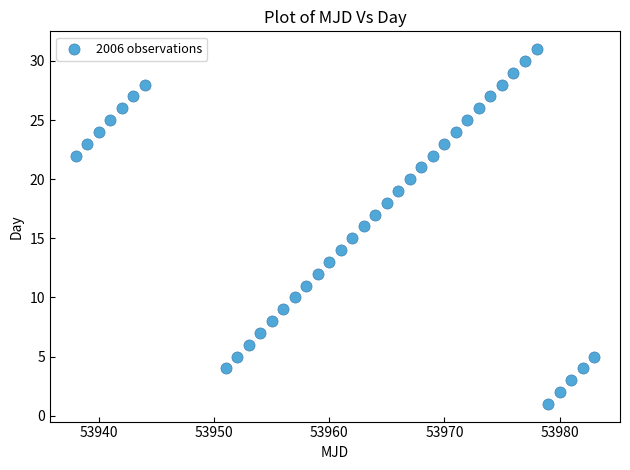

What is the range of Y values (max minus min)?

30